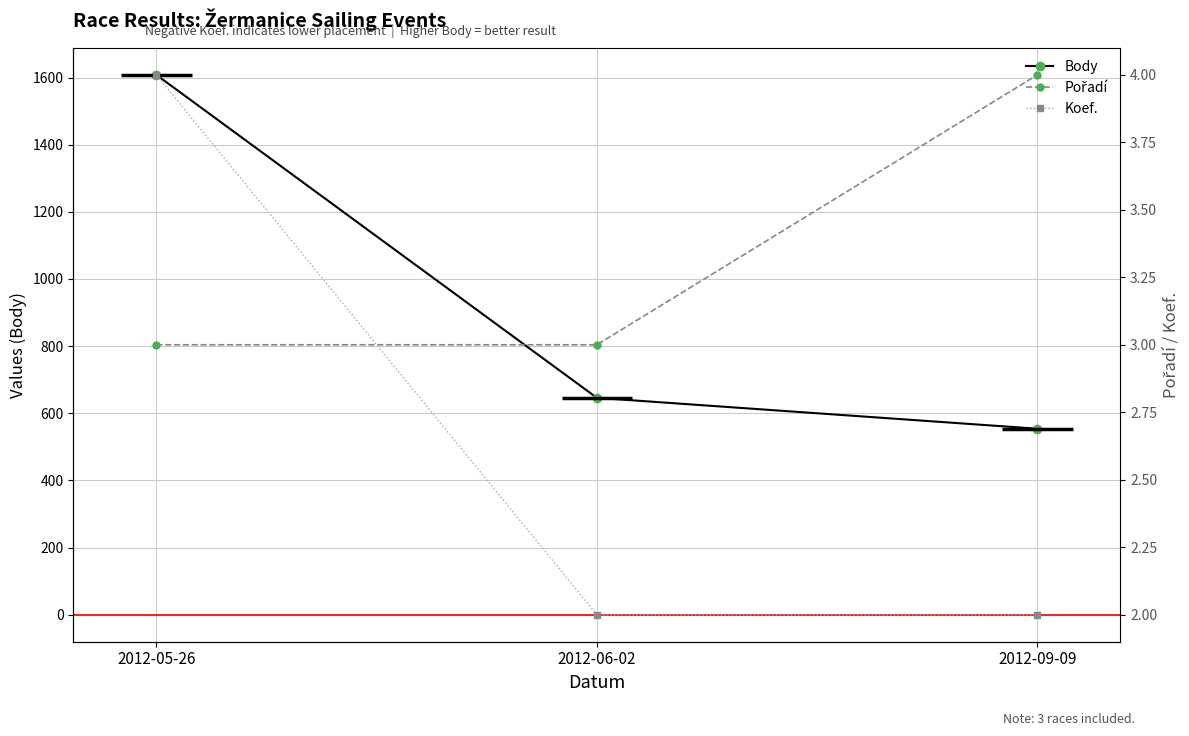

At which category is the sum across all series the highest?

2012-05-26